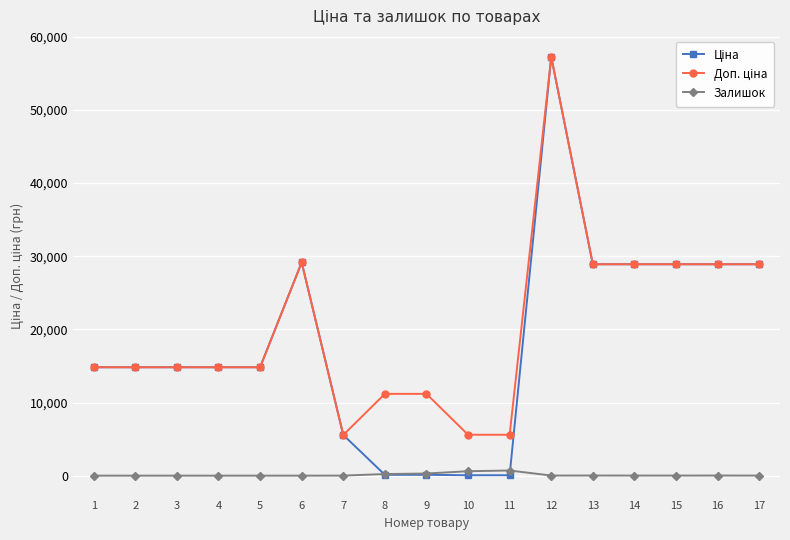

At which category is the sum across all series the highest?

12